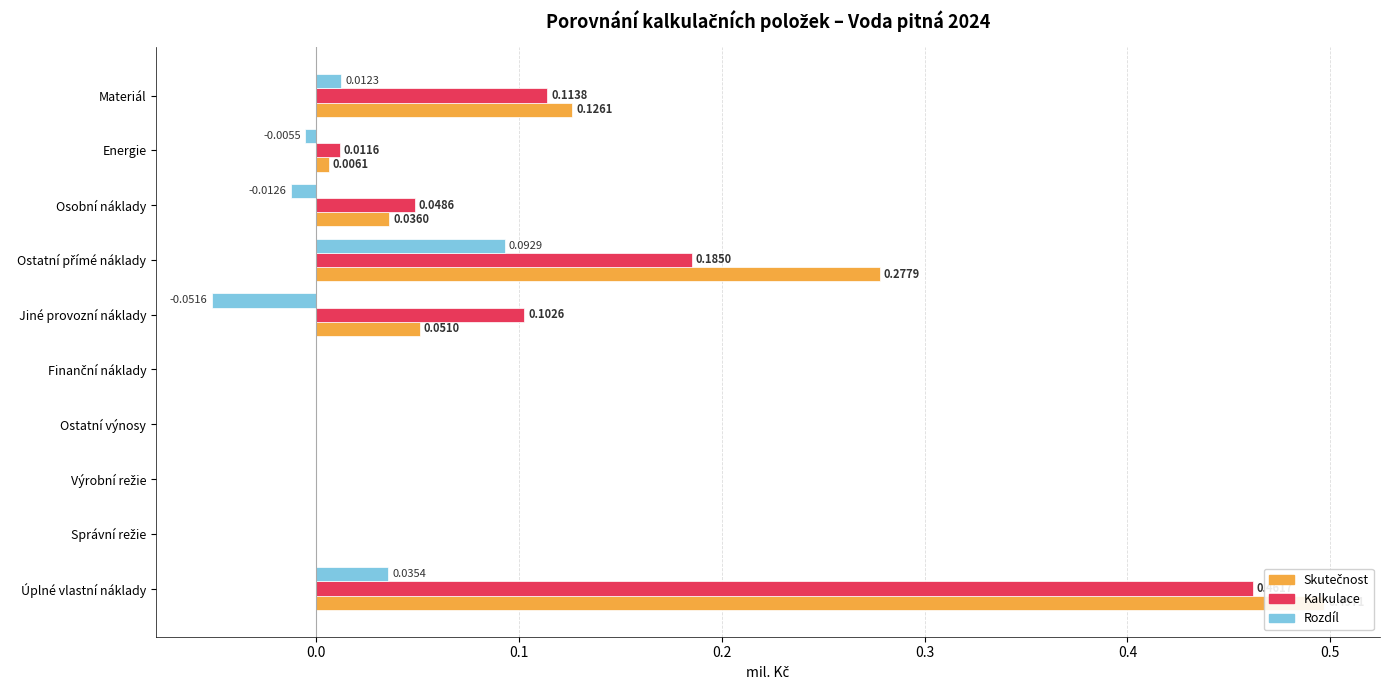

Which series has the largest total across all categories?

Skutečnost